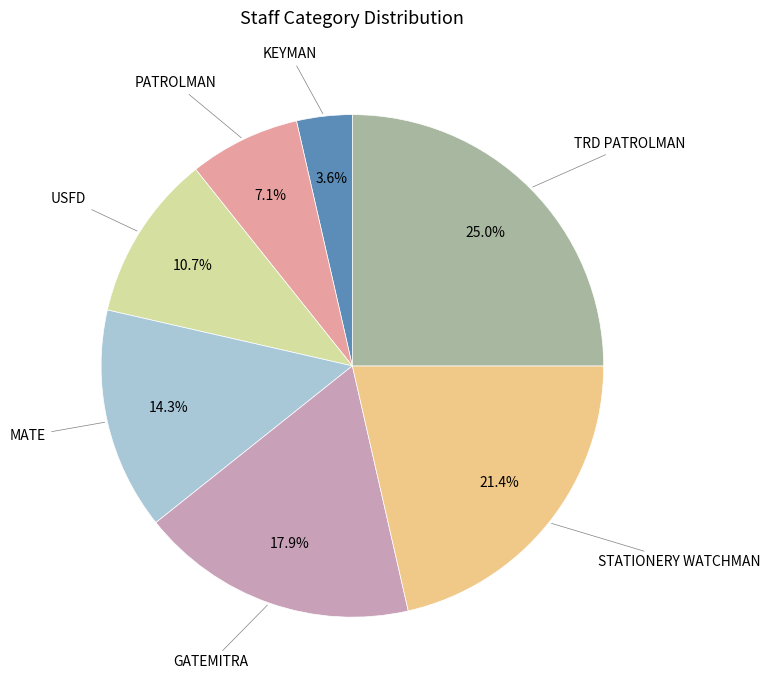

Is there a majority slice in this chart?

No